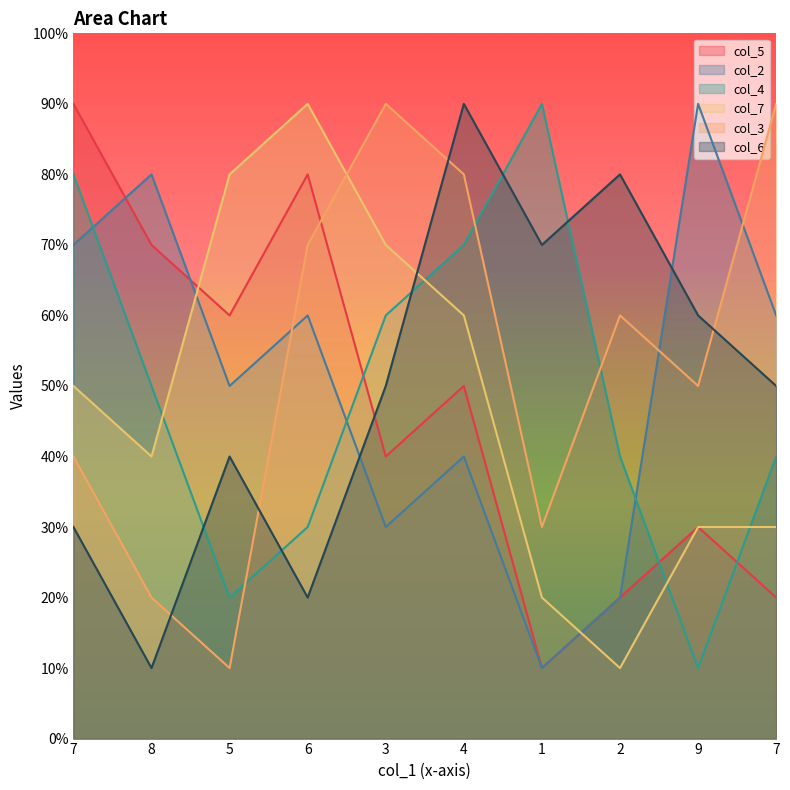

Which category has the lowest value across all series?

1